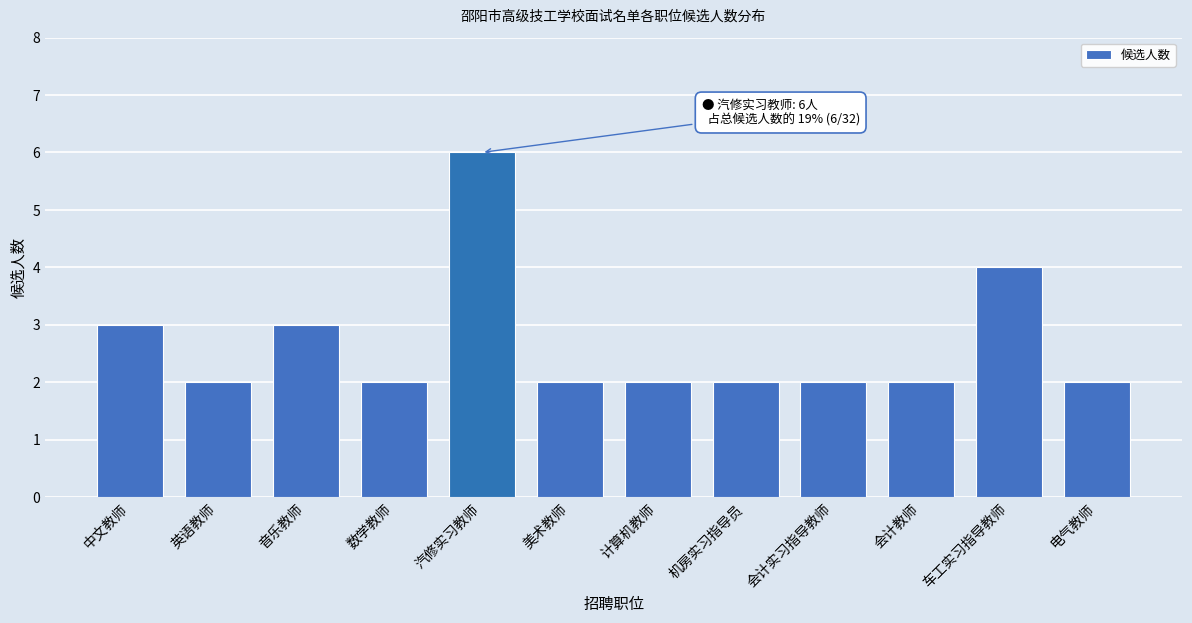

Reading right to left, what are all the values shown in this chart?

电气教师=2	车工实习指导教师=4	会计教师=2	会计实习指导教师=2	机房实习指导员=2	计算机教师=2	美术教师=2	汽修实习教师=6	数学教师=2	音乐教师=3	英语教师=2	中文教师=3